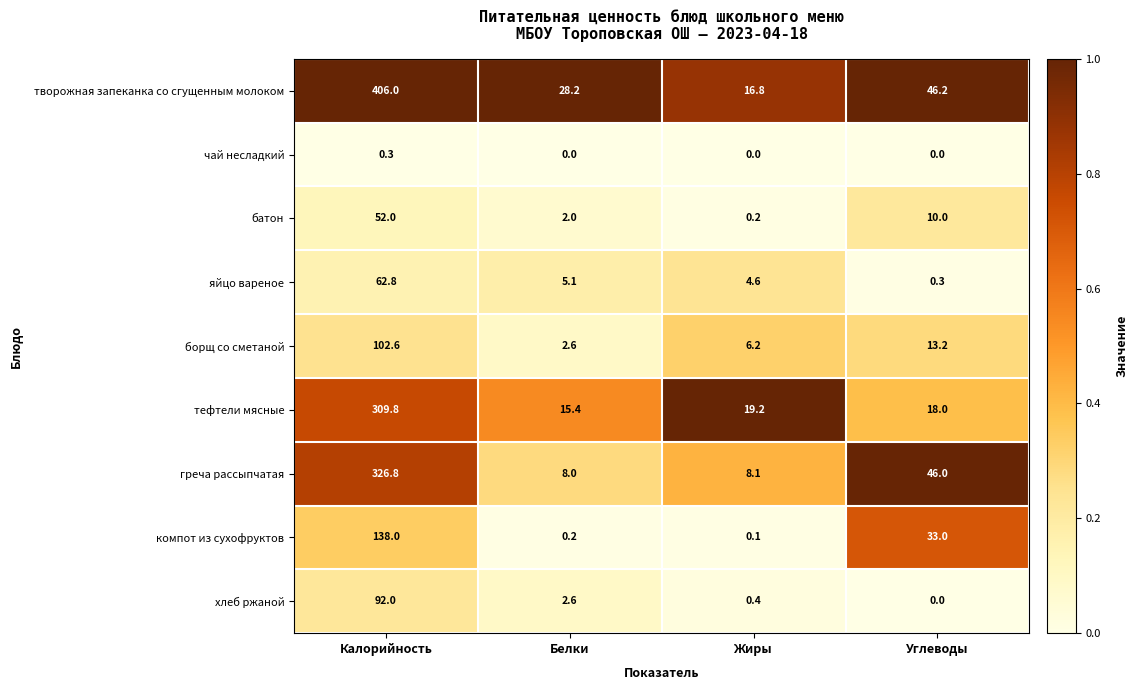

Rank the series at Жиры from lowest to highest value.

чай несладкий, компот из сухофруктов, батон, хлеб ржаной, яйцо вареное, борщ со сметаной, греча рассыпчатая, творожная запеканка со сгущенным молоком, тефтели мясные